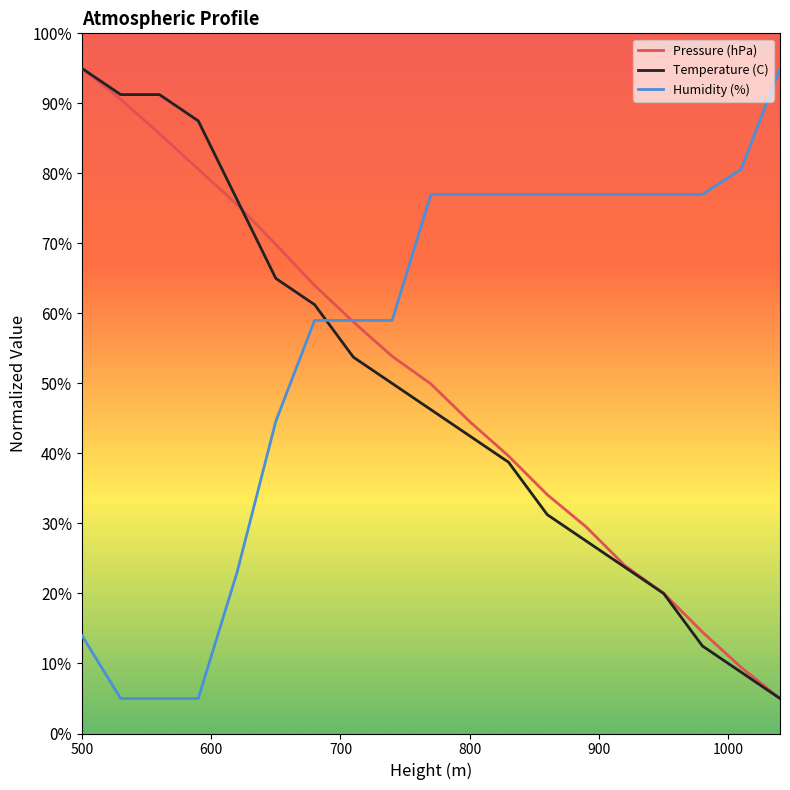

Which series has the largest total across all categories?

Humidity (%)